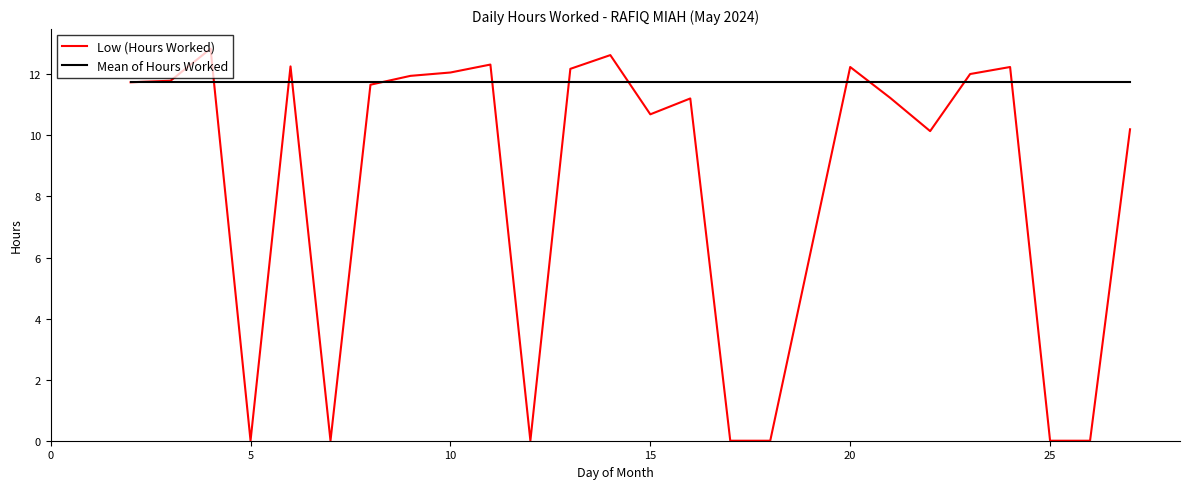

List the series in order of their peak value, lowest first.

Mean of Hours Worked, Low (Hours Worked)